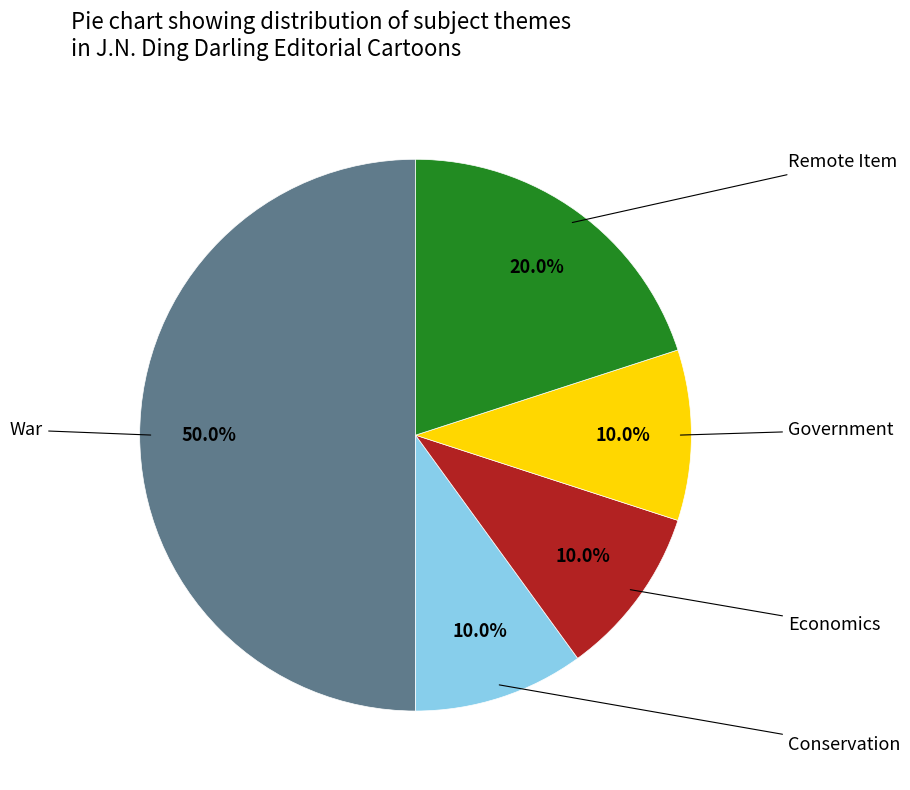

How many segments does this pie chart have?

5